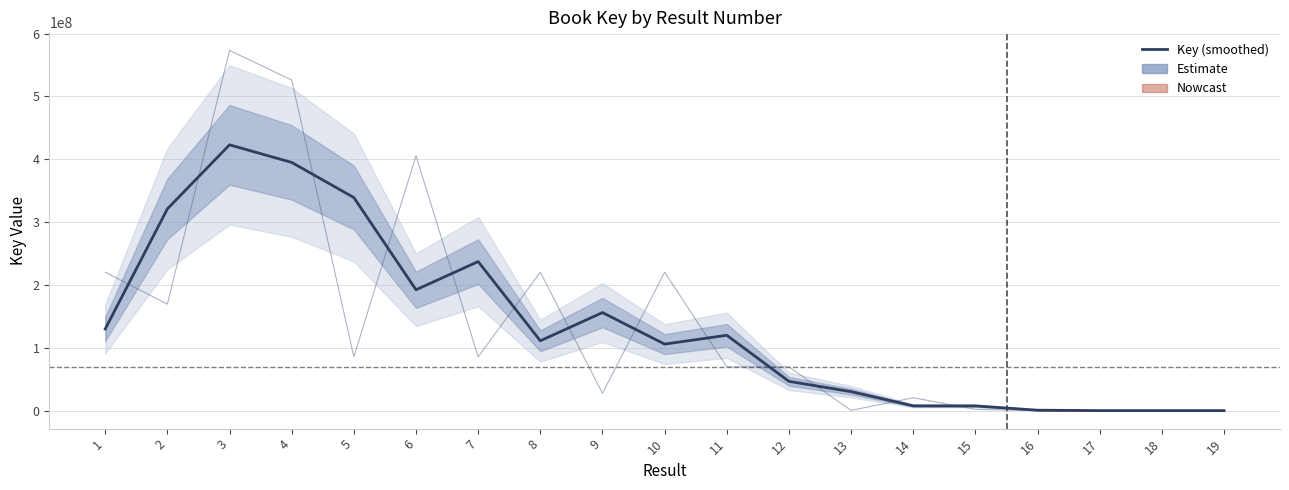

Rank the series by their maximum value, from lowest to highest.

Key (smoothed), Key (raw)